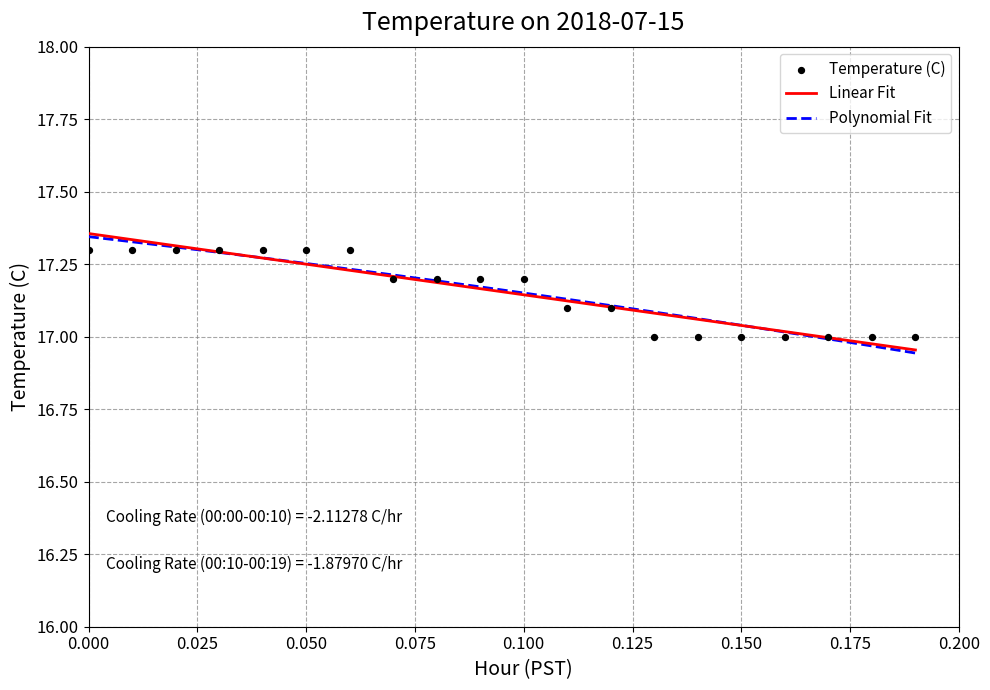

Which series reaches the maximum Y coordinate?

Linear Fit